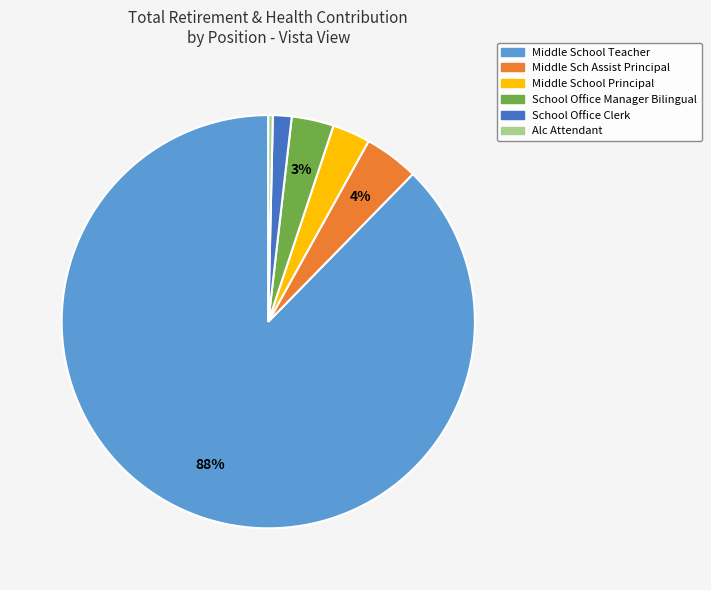

Count the number of slices in the pie.

6